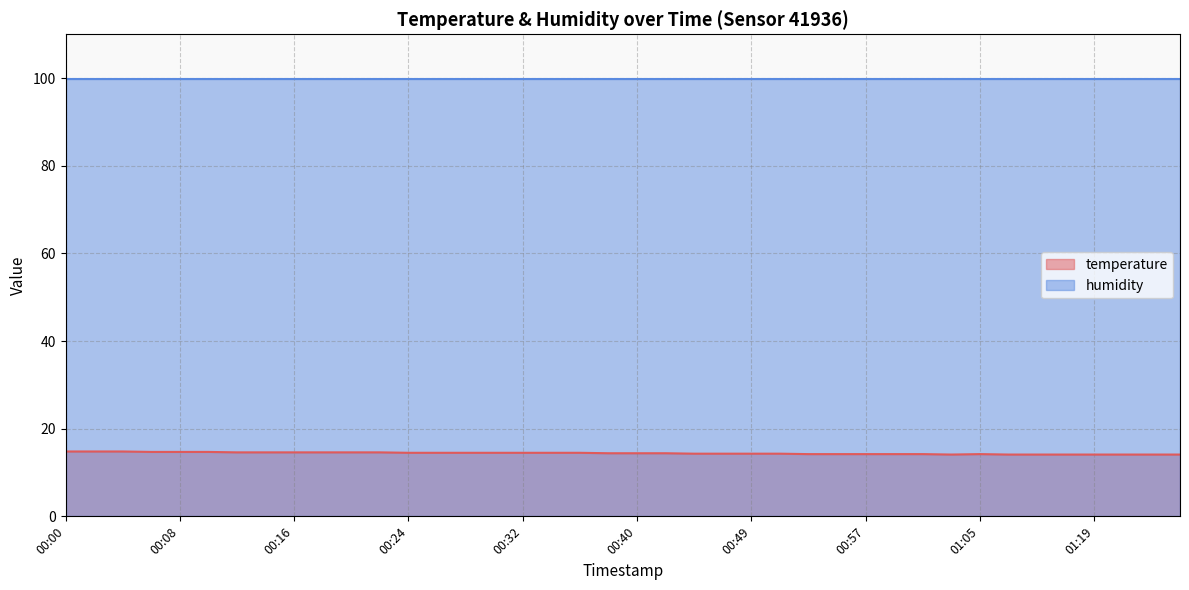

What is the change in value from 00:40 to 00:59?

-0.2